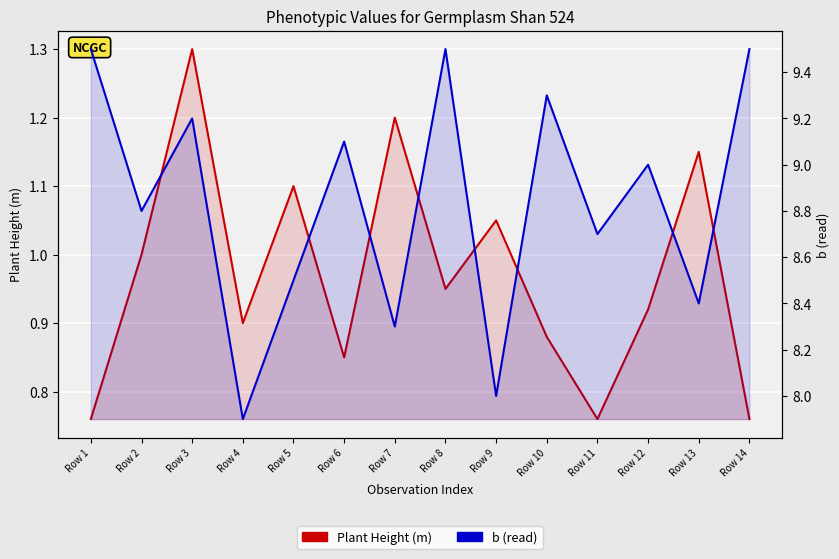

What is the spread (max minus min) of values at Row 9?

7.0